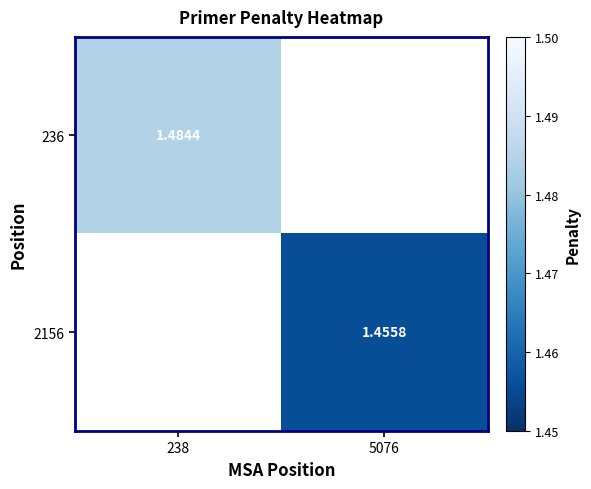

Between 5076 and 238, which is larger?

238